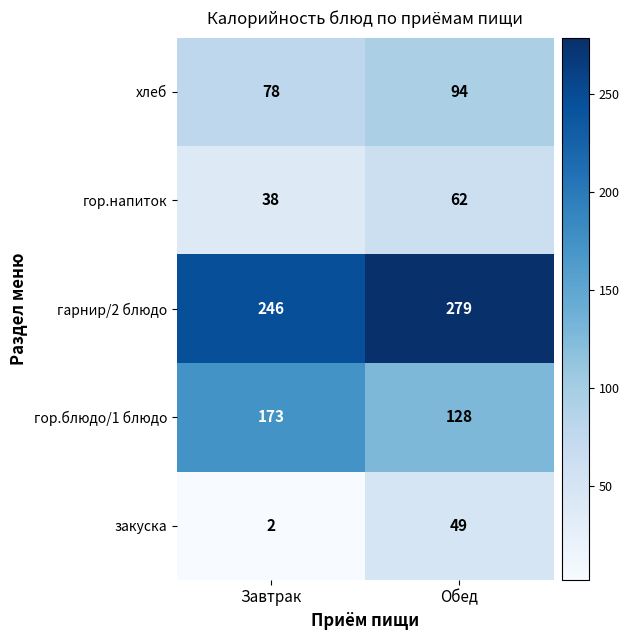

Reading left to right, what are all the values shown in this chart?

хлеб: 78	94
гор.напиток: 38	62
гарнир/2 блюдо: 246	279
гор.блюдо/1 блюдо: 173	128
закуска: 2	49